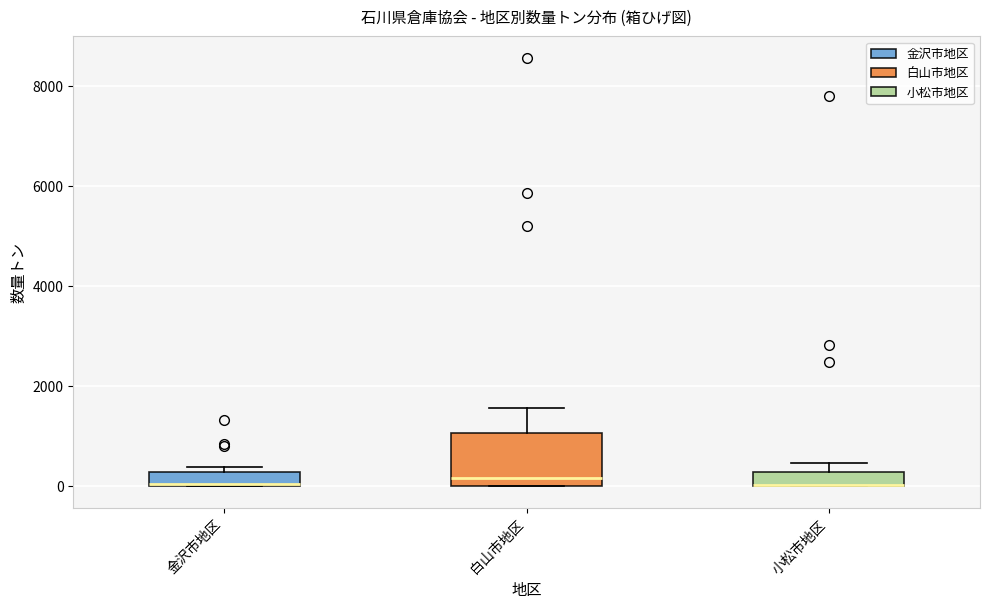

Which box is the tallest, from its lower edge to its upper edge?

白山市地区